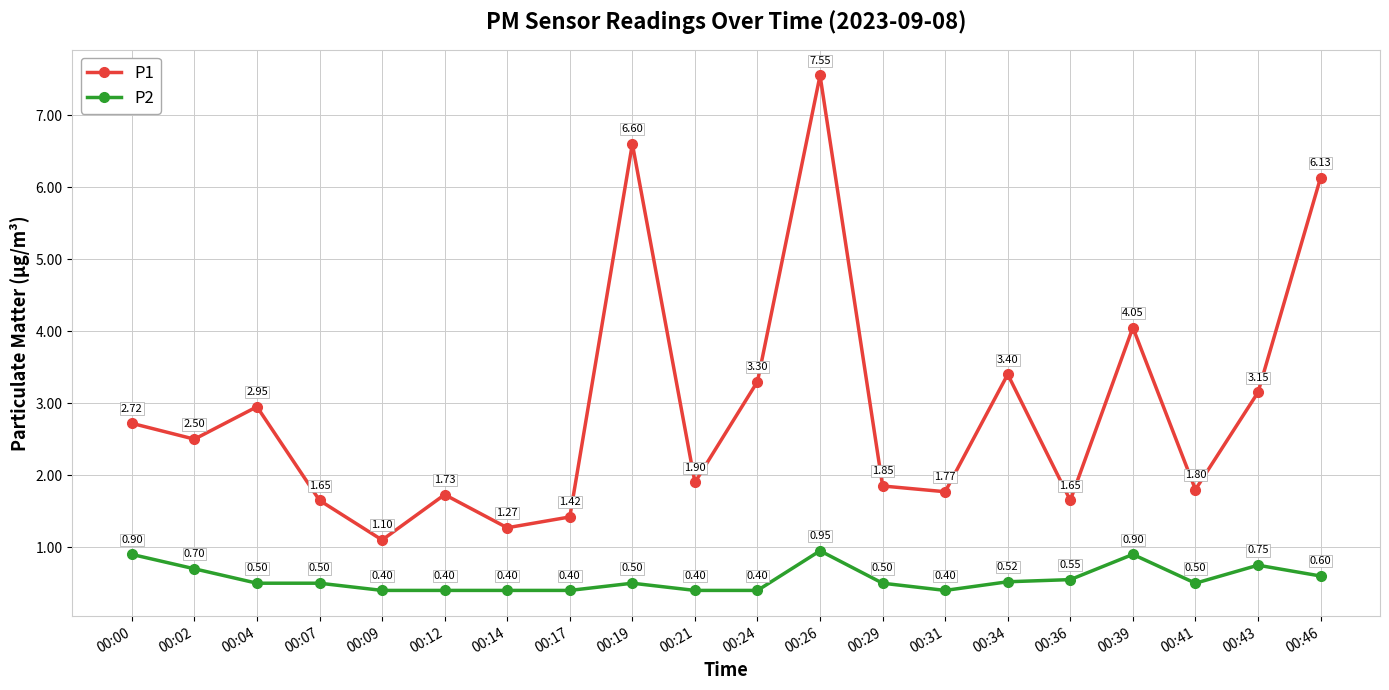

What is the difference between the highest and lowest values at 00:26?

6.6